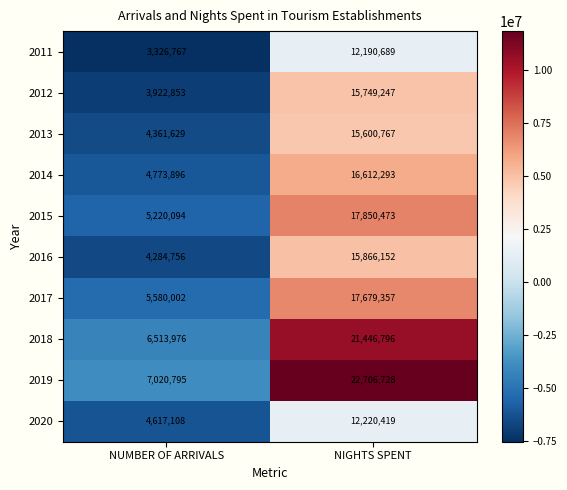

Where is 2019 nearest to the value 14863761?

NUMBER OF ARRIVALS